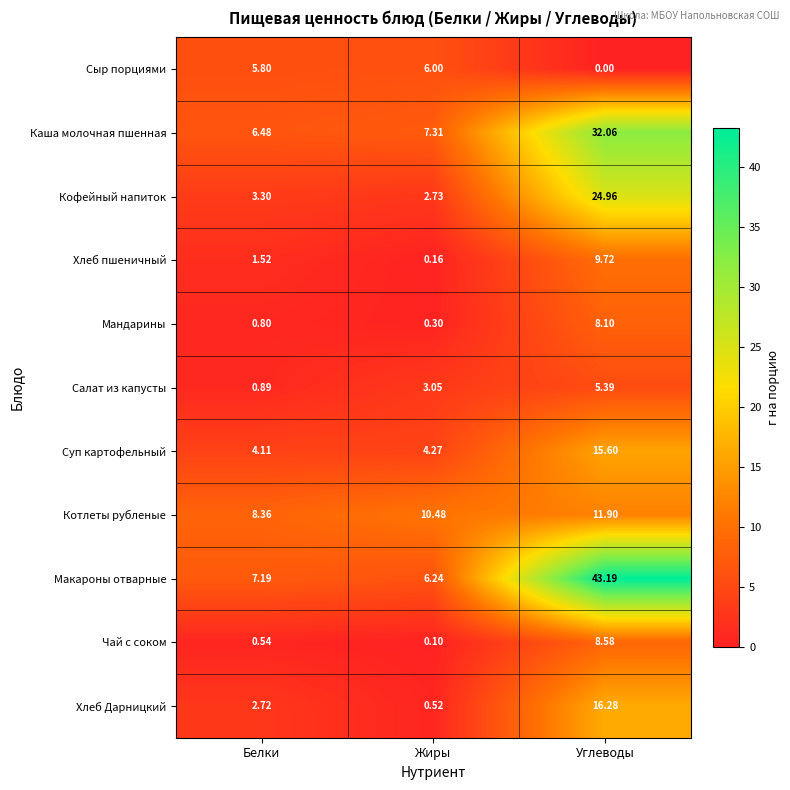

At which label does Кофейный напиток reach its minimum?

Жиры